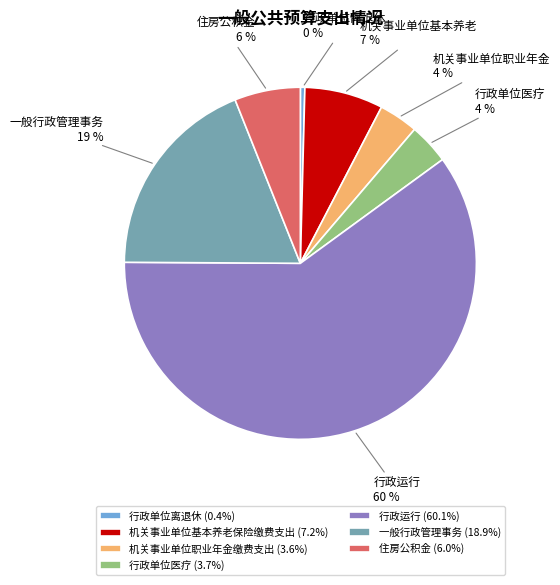

Combined, do 行政单位医疗 (3.7%) and 机关事业单位职业年金缴费支出 (3.6%) account for over 50%?

No